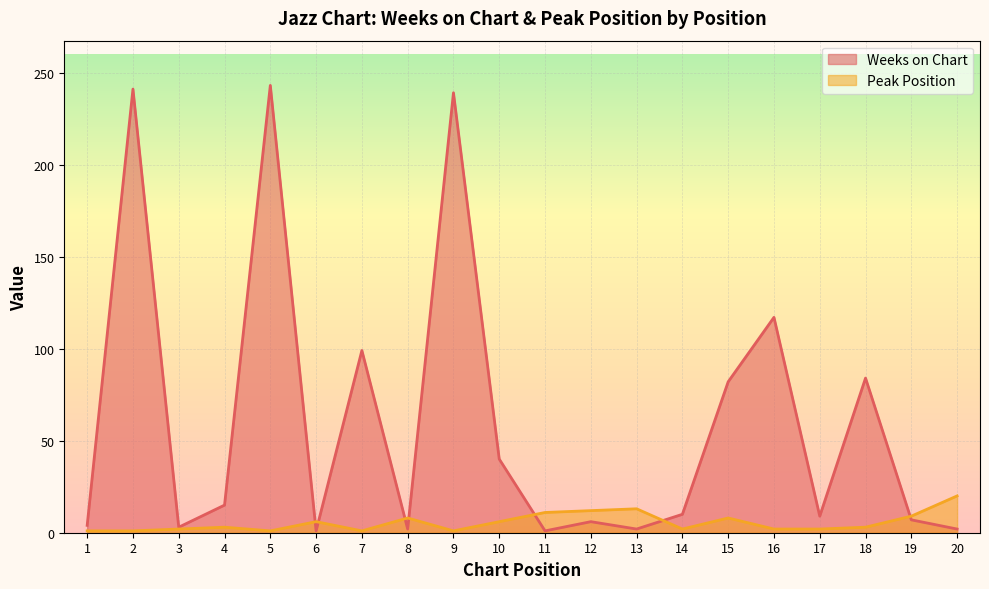

What is the spread (max minus min) of values at 16?

115